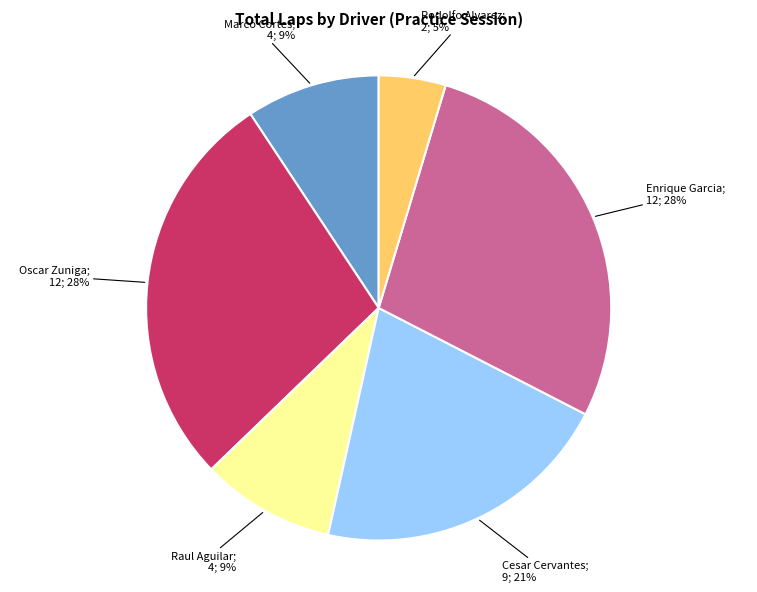

Is there any slice that represents more than half of the pie?

No